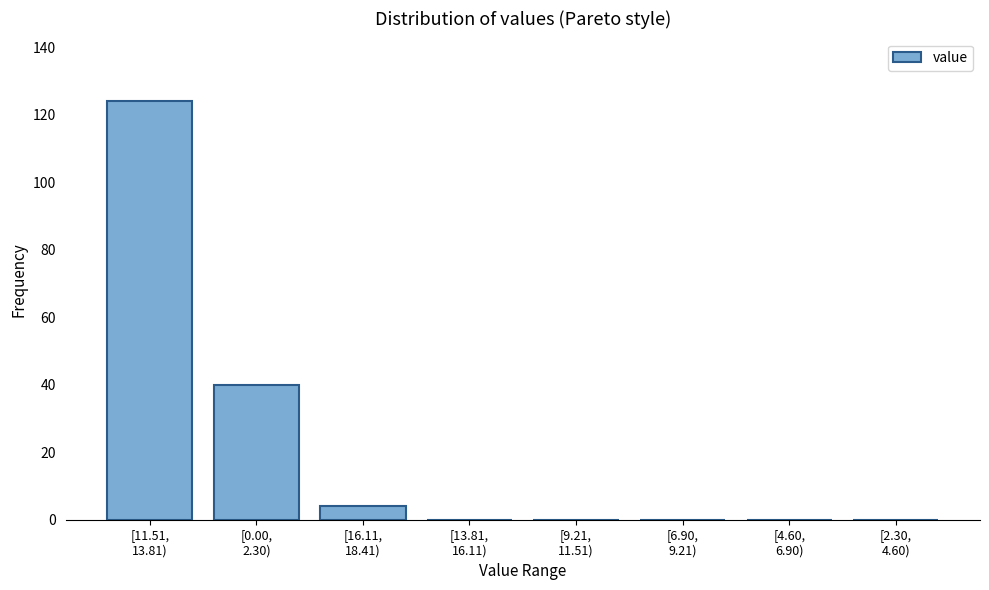

What is the sum of all values?

168